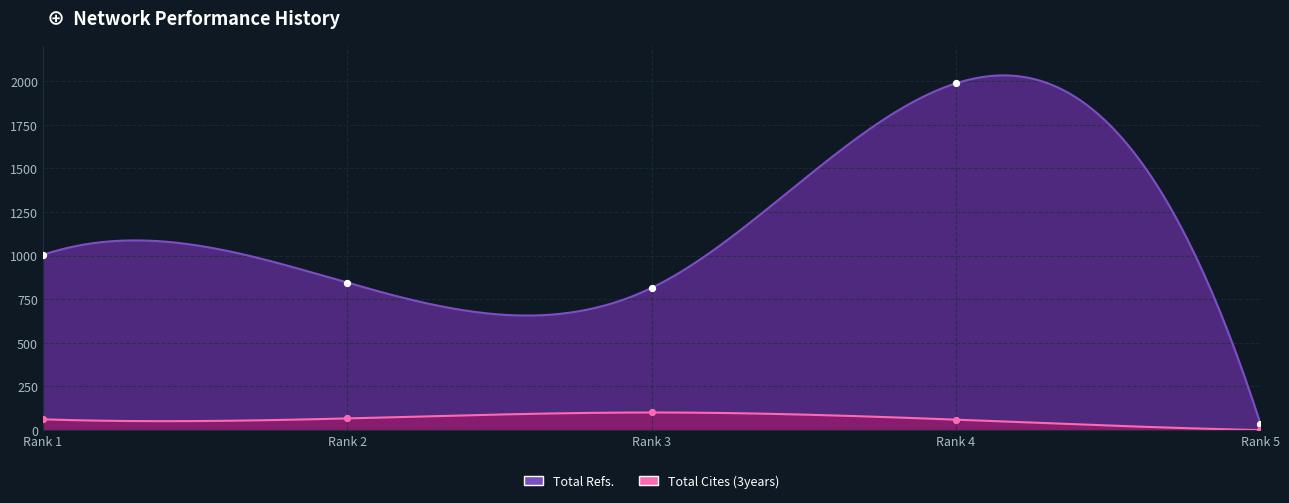

At how many categories does at least one series exceed 1303?

1